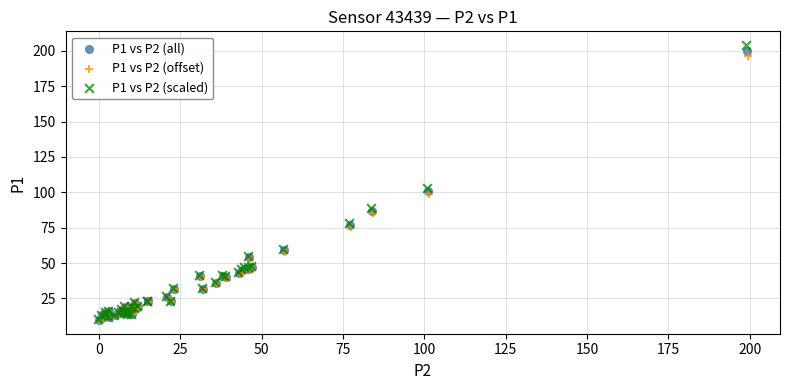

Which series contains the highest Y value?

P1 vs P2 (scaled)